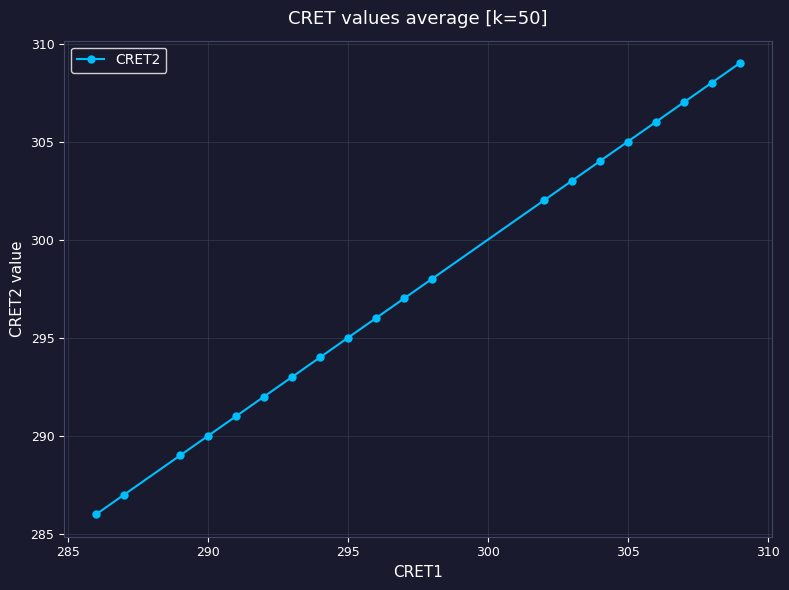

What is the maximum value shown in the chart?

309